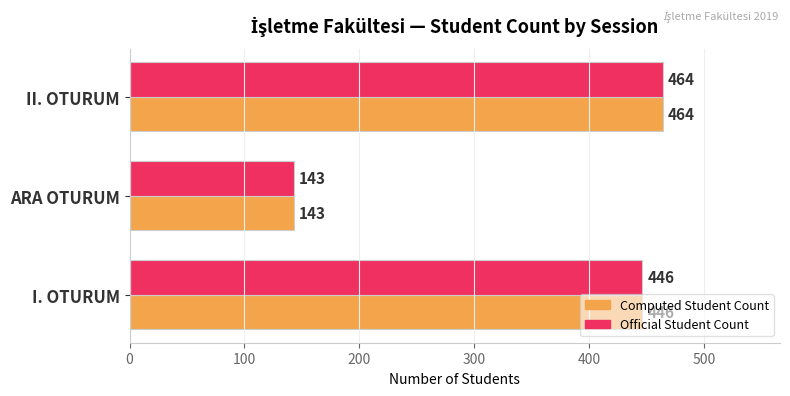

The Official Student Count series shows 464 at II. OTURUM. True or false?

True